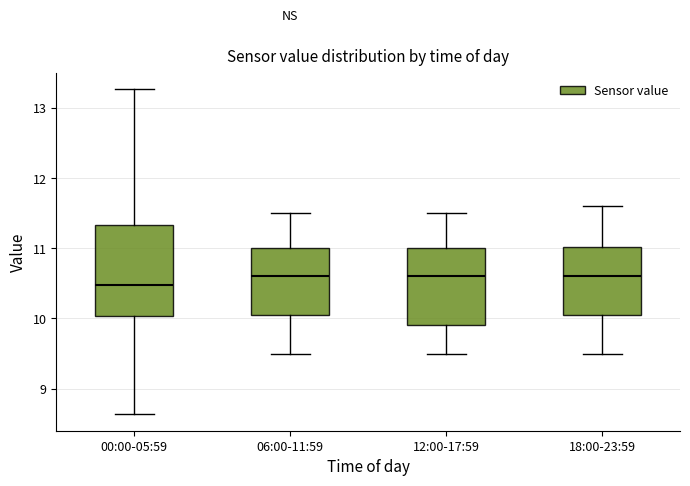

Reading left to right, transcribe this box plot: for each box, give where its median line is, the range the box spans, and where its two whiskers end, as read against the y-axis. The values are not printed on the chart, so give them approximately, as read against the axis.

00:00-05:59: median 10.5, box 10.0 to 11.3, whiskers 8.6 to 13.3
06:00-11:59: median 10.6, box 10.1 to 11.0, whiskers 9.5 to 11.5
12:00-17:59: median 10.6, box 9.9 to 11.0, whiskers 9.5 to 11.5
18:00-23:59: median 10.6, box 10.1 to 11.0, whiskers 9.5 to 11.6